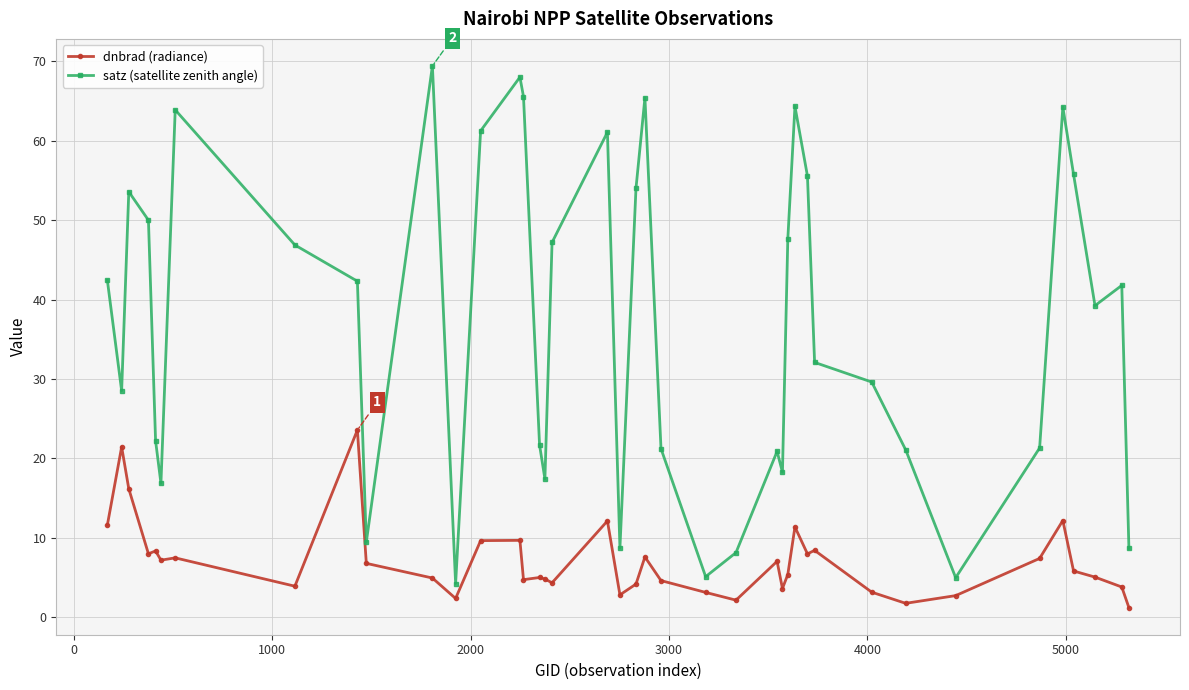

Which series has the largest total across all categories?

satz (satellite zenith angle)